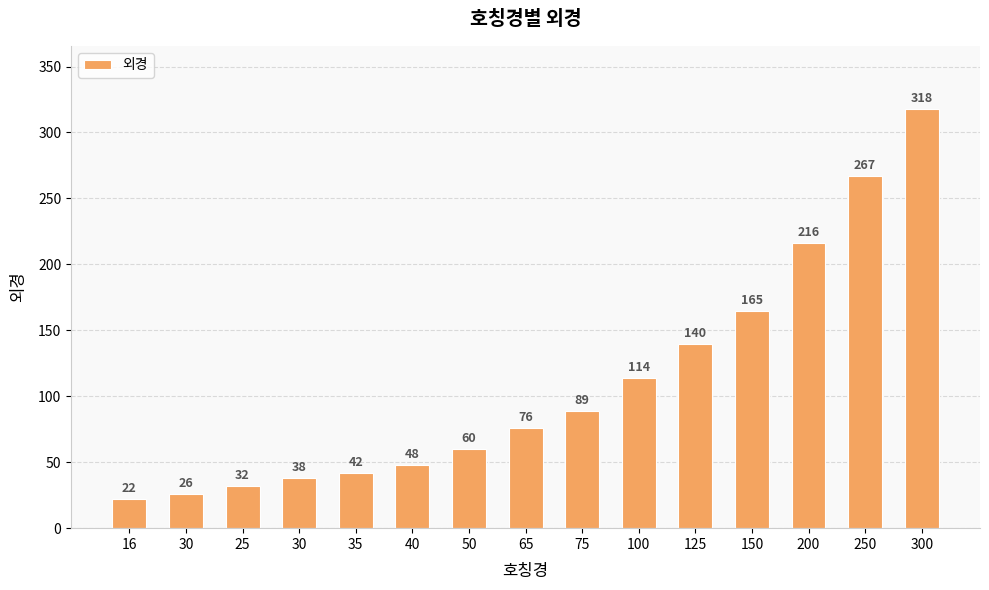

Count the number of data series in this chart.

1